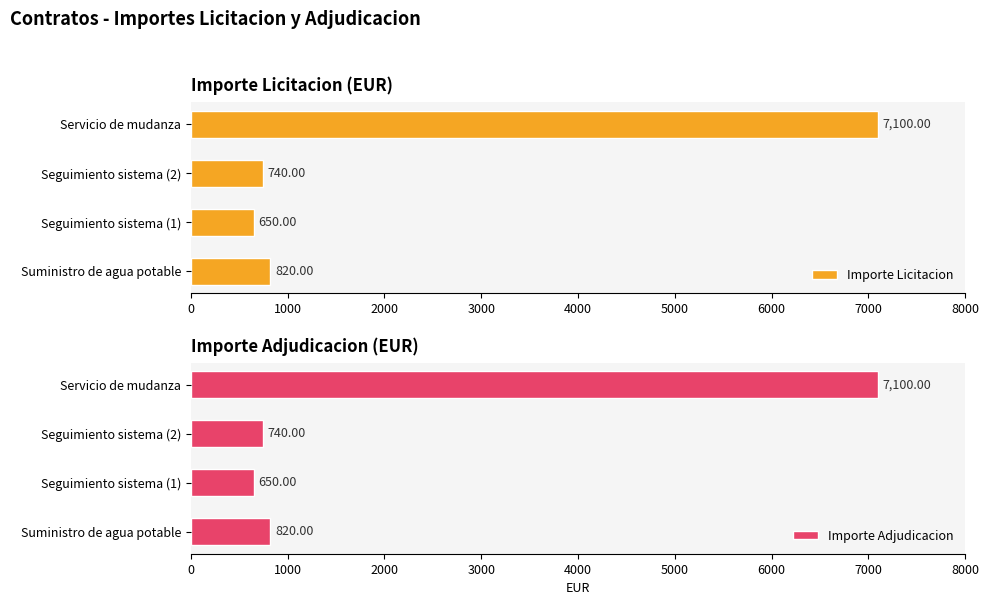

What is the sum of all Importe Adjudicacion values?

9310